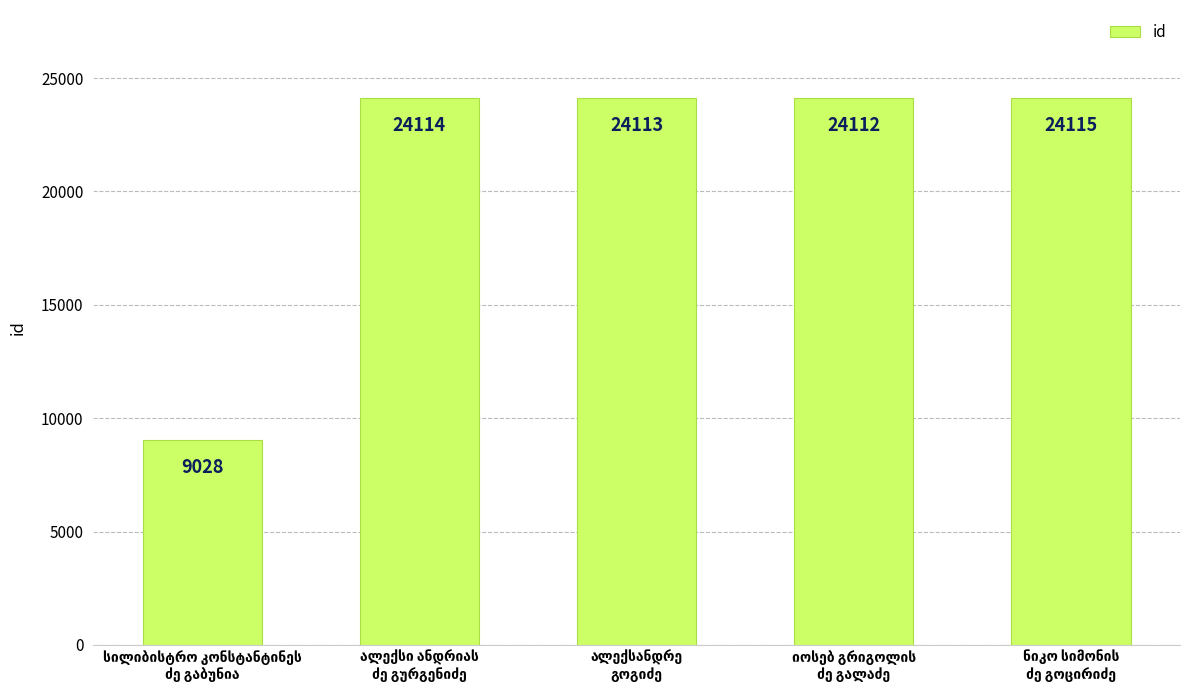

How many data points are less than 24113?

2